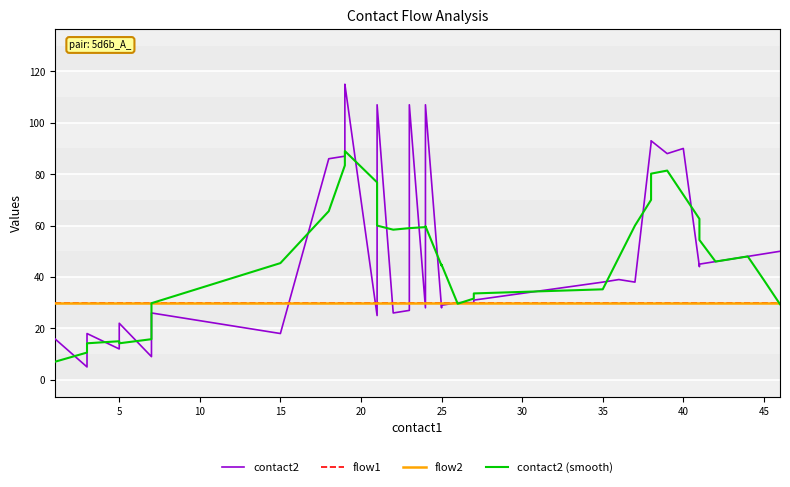

At how many categories does at least one series exceed 68?

12